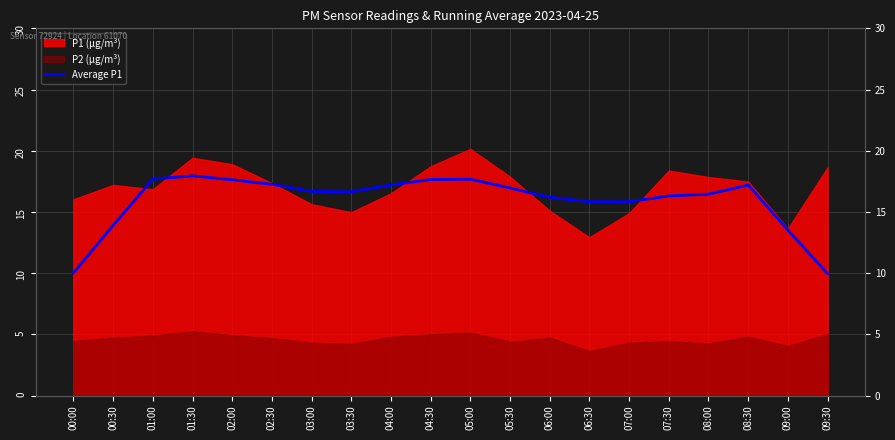

Reading left to right, transcribe all the data shown in this chart.

00:00=10.0	00:30=13.9	01:00=17.7	01:30=17.9	02:00=17.6	02:30=17.3	03:00=16.7	03:30=16.6	04:00=17.2	04:30=17.7	05:00=17.7	05:30=17.0	06:00=16.2	06:30=15.8	07:00=15.8	07:30=16.3	08:00=16.5	08:30=17.2	09:00=13.5	09:30=10.0